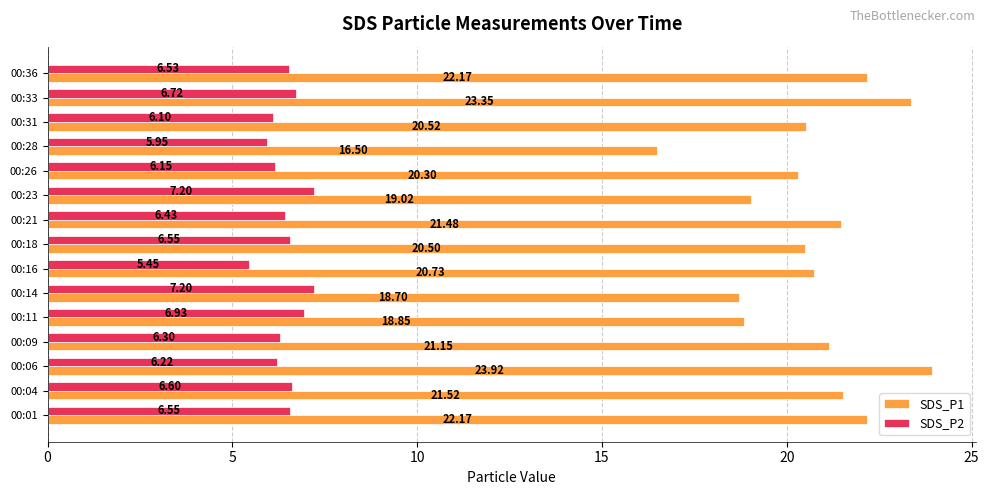

Rank the series by their maximum value, from highest to lowest.

SDS_P1, SDS_P2